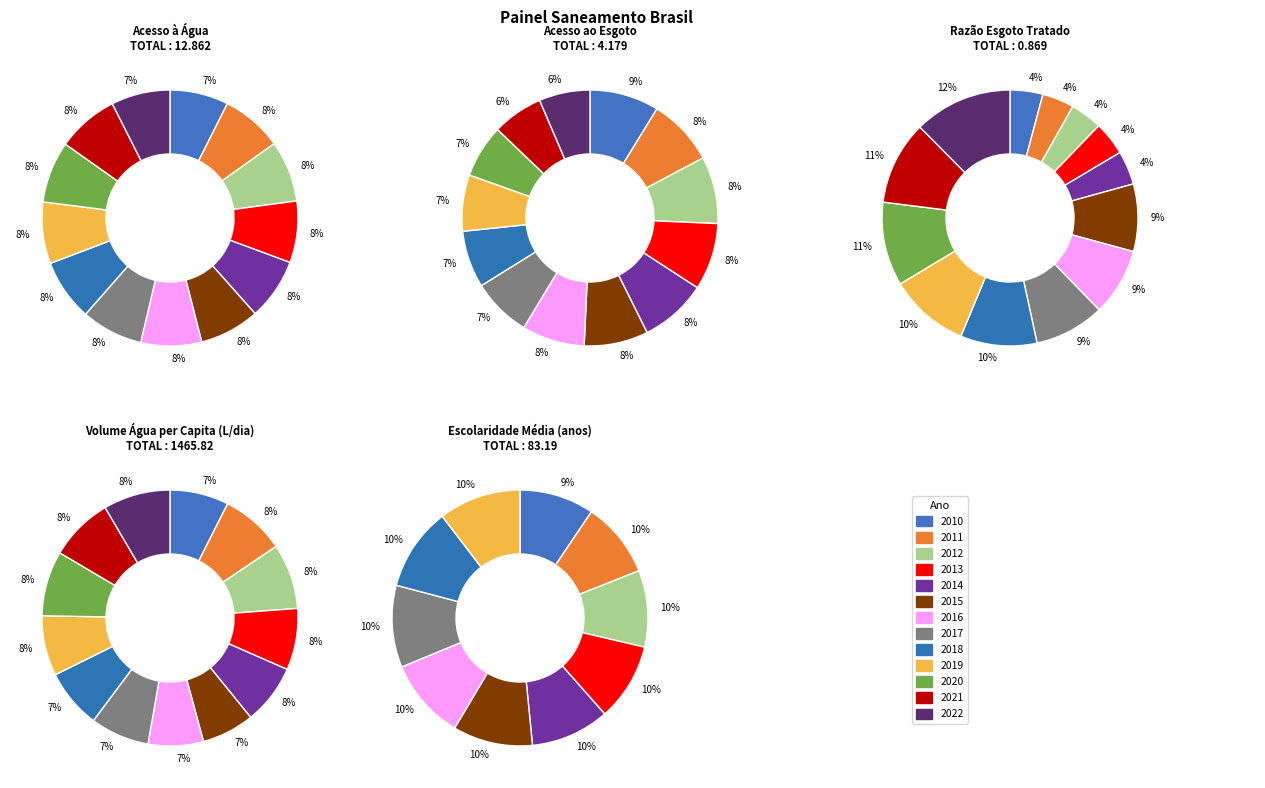

Count the number of slices in the pie.

13